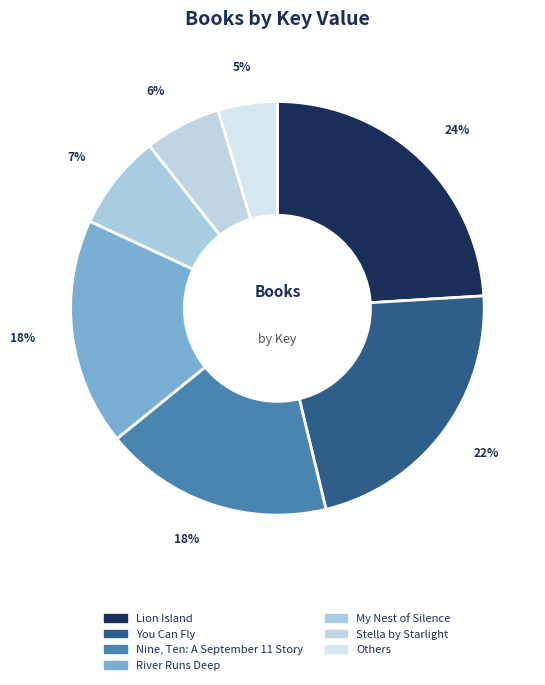

Count the number of slices in the pie.

7